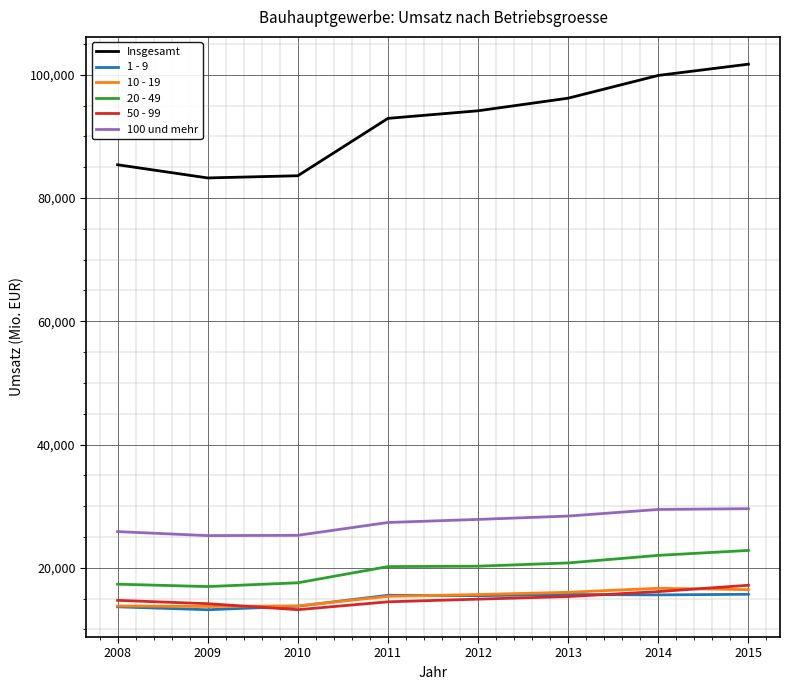

What is the highest value of the 1 - 9 series?

15699.2